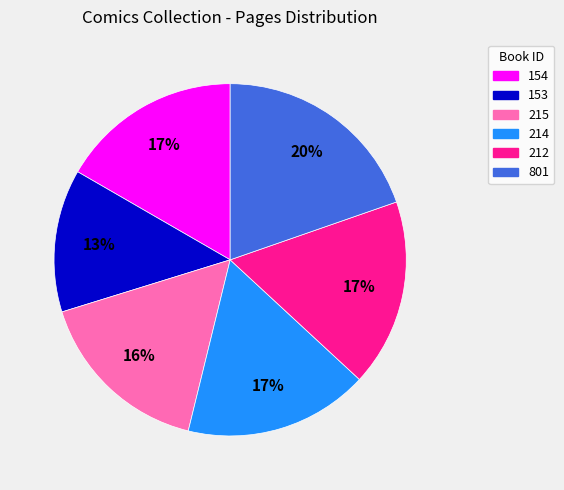

To the nearest percent, what is the average slice percentage?

17%